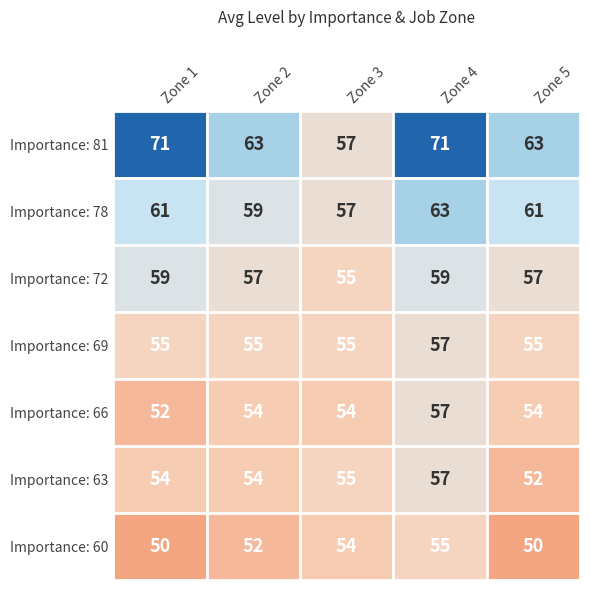

At Zone 5, list the series in order from smallest to largest.

Importance: 60, Importance: 63, Importance: 66, Importance: 69, Importance: 72, Importance: 78, Importance: 81